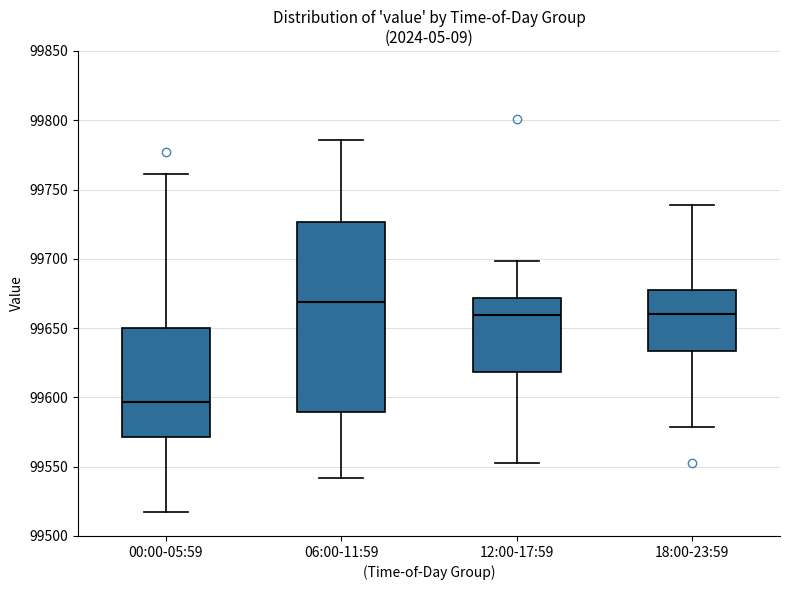

Which box's median line is the highest?

06:00-11:59